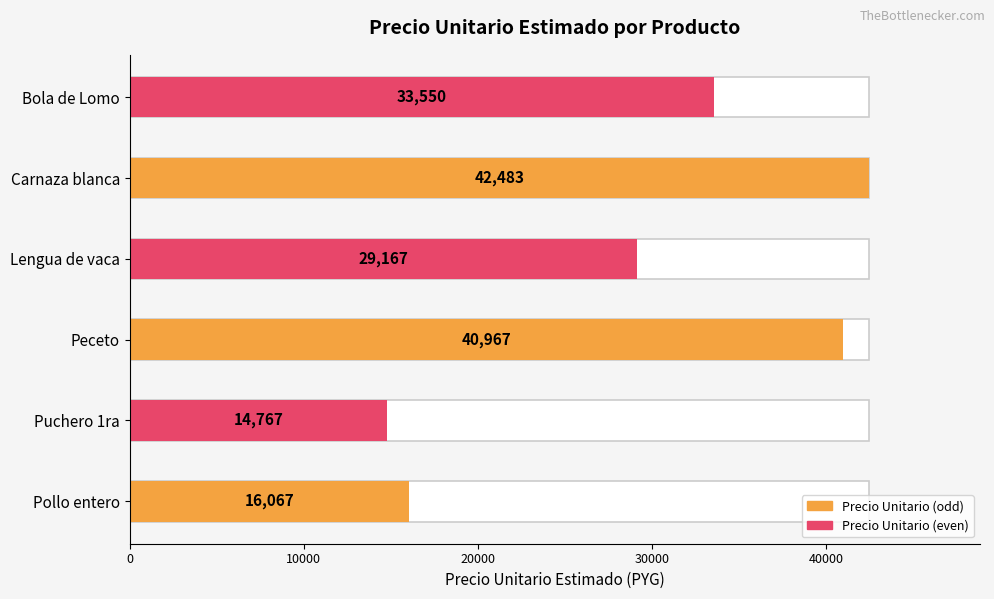

Which category has the highest value across all series?

Carnaza blanca